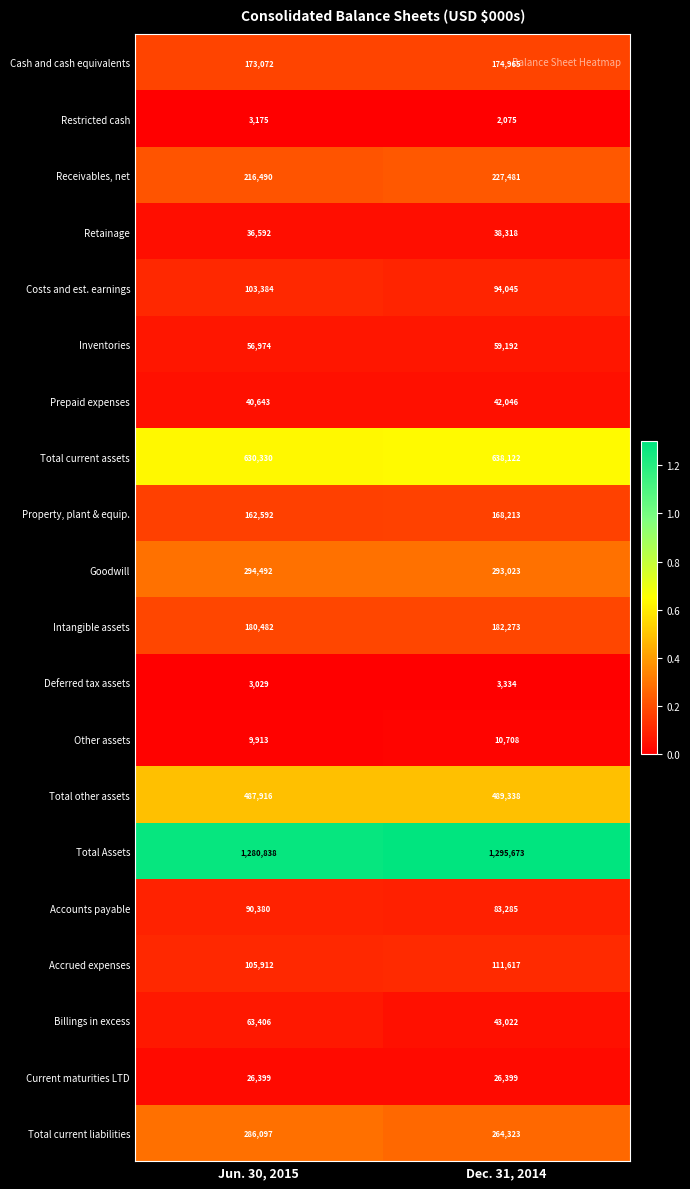

Which category has the highest value in the Total Assets series?

Dec. 31, 2014